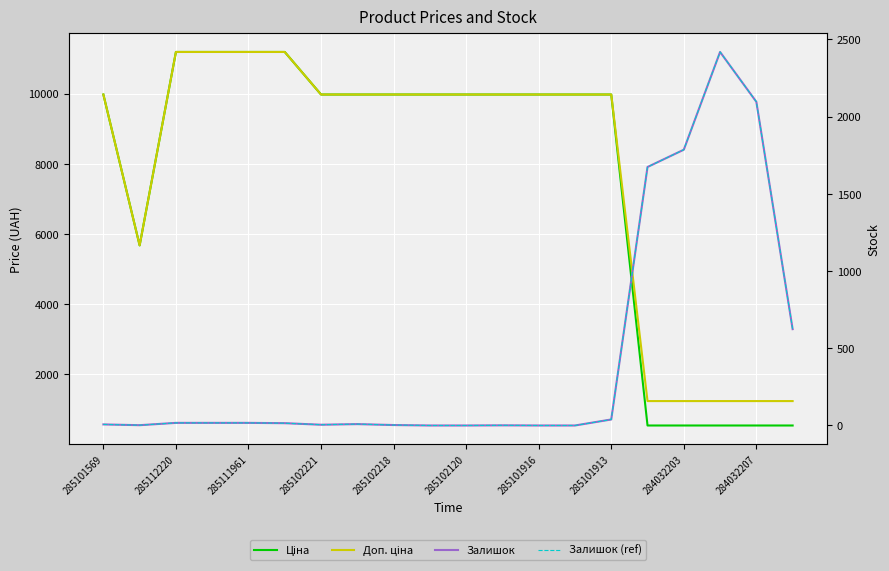

In Ціна, how many points are lower than both neighbors (excluding endpoints)?

1